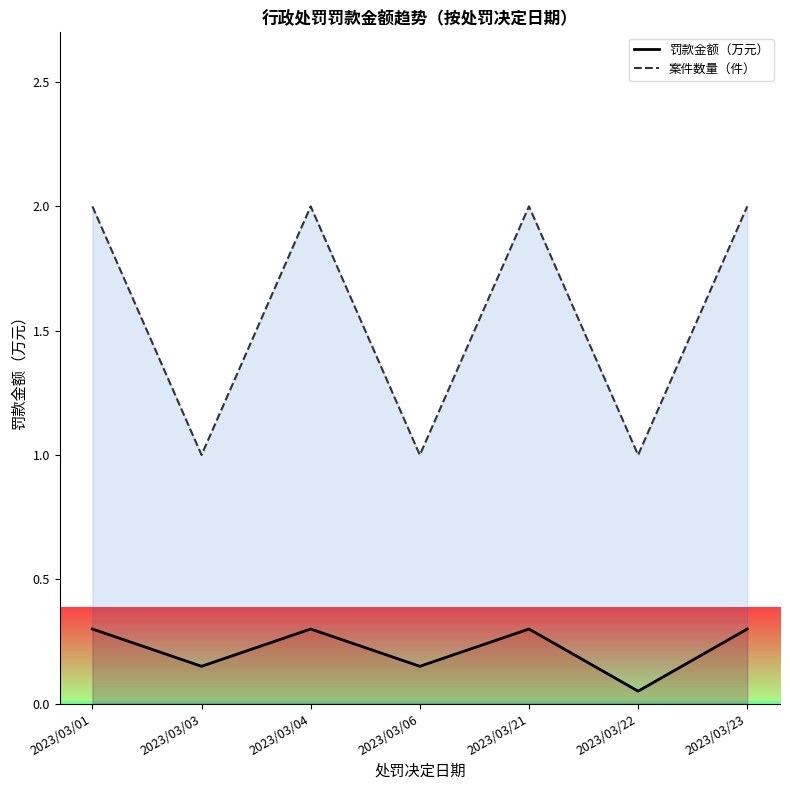

What is the spread (max minus min) of values at 2023/03/04?

1.7